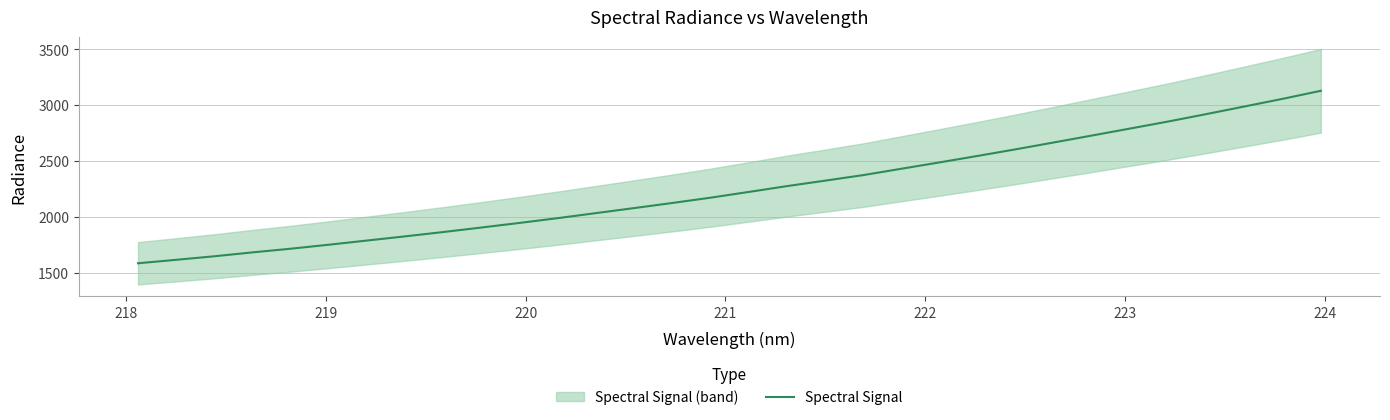

What is the minimum value for Spectral Signal?

1582.8